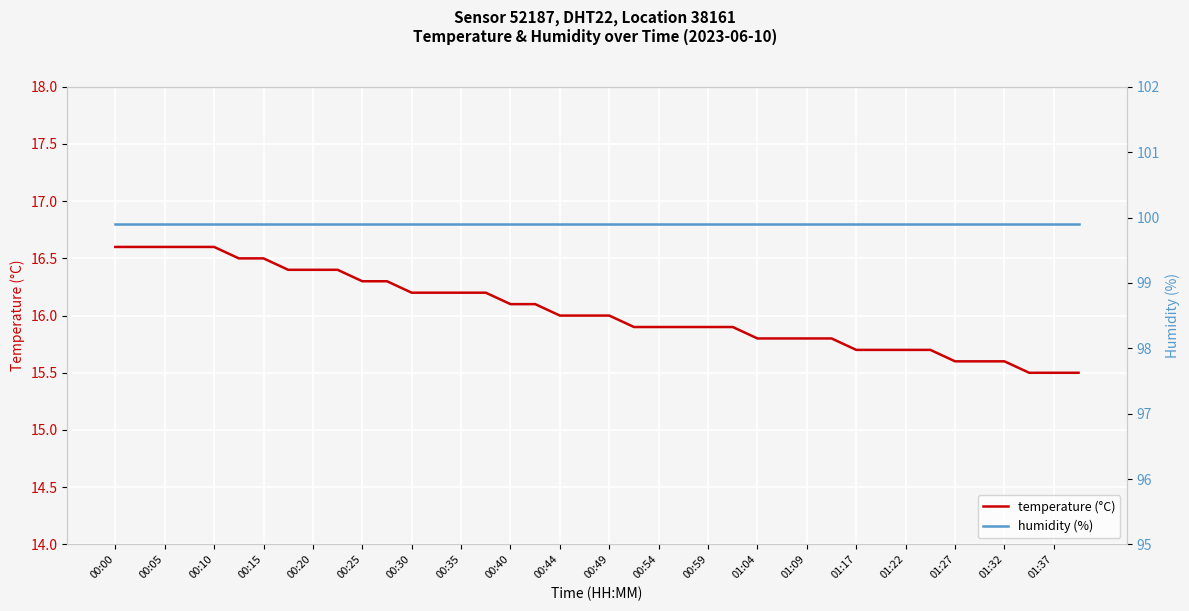

The value of temperature (°C) at 01:27 is 21.9. True or false?

False